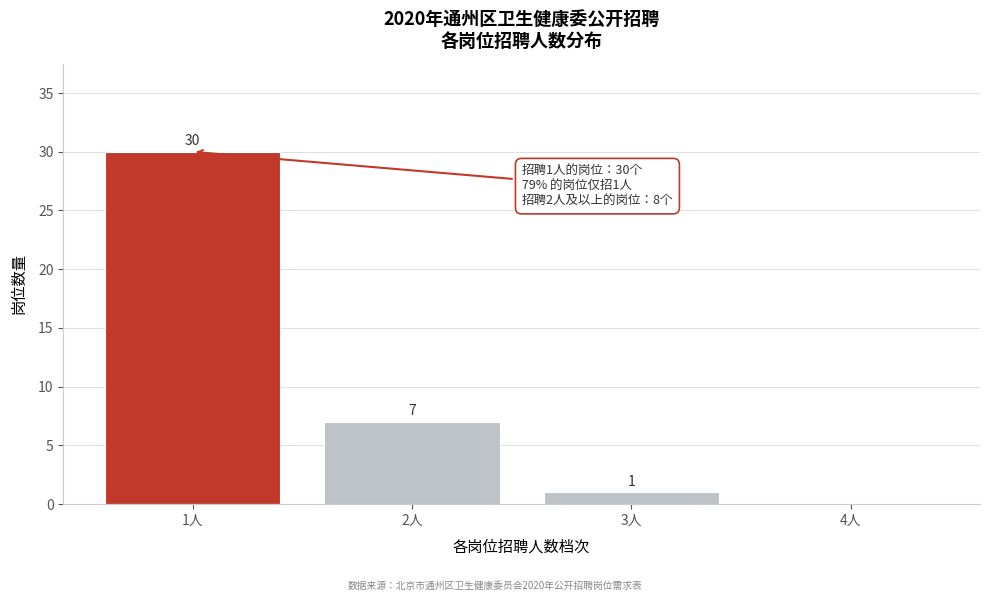

Reading right to left, list all the values displayed in this chart.

4人=0	3人=1	2人=7	1人=30